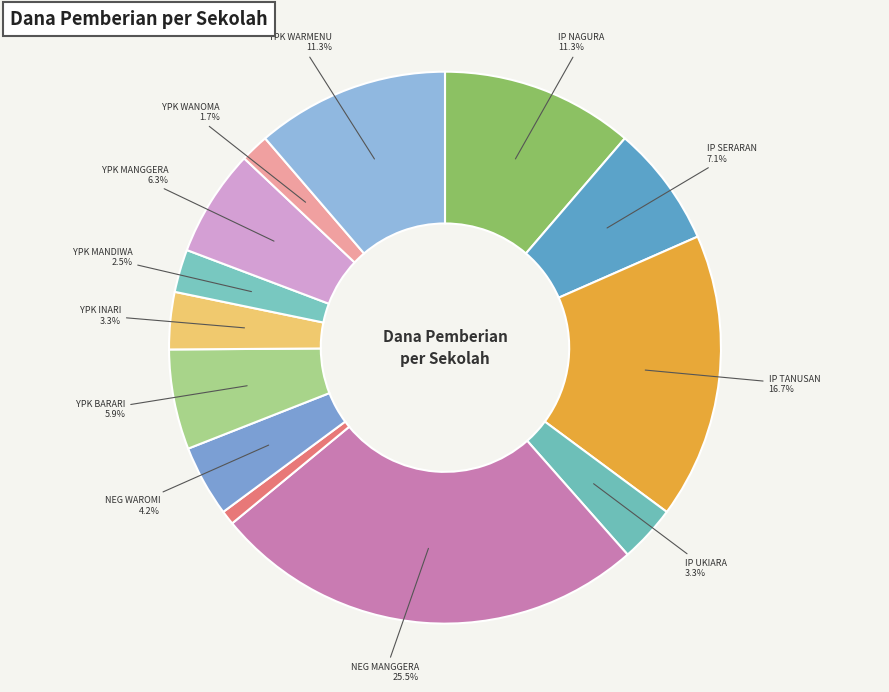

Is there any slice that represents more than half of the pie?

No